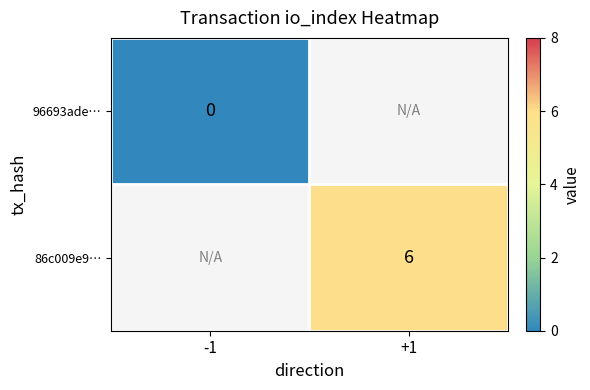

How many distinct data groups are displayed?

2